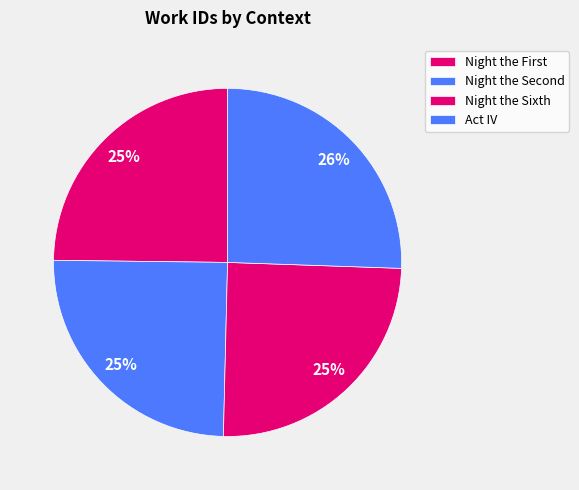

Is Night the Sixth the majority of the pie?

No